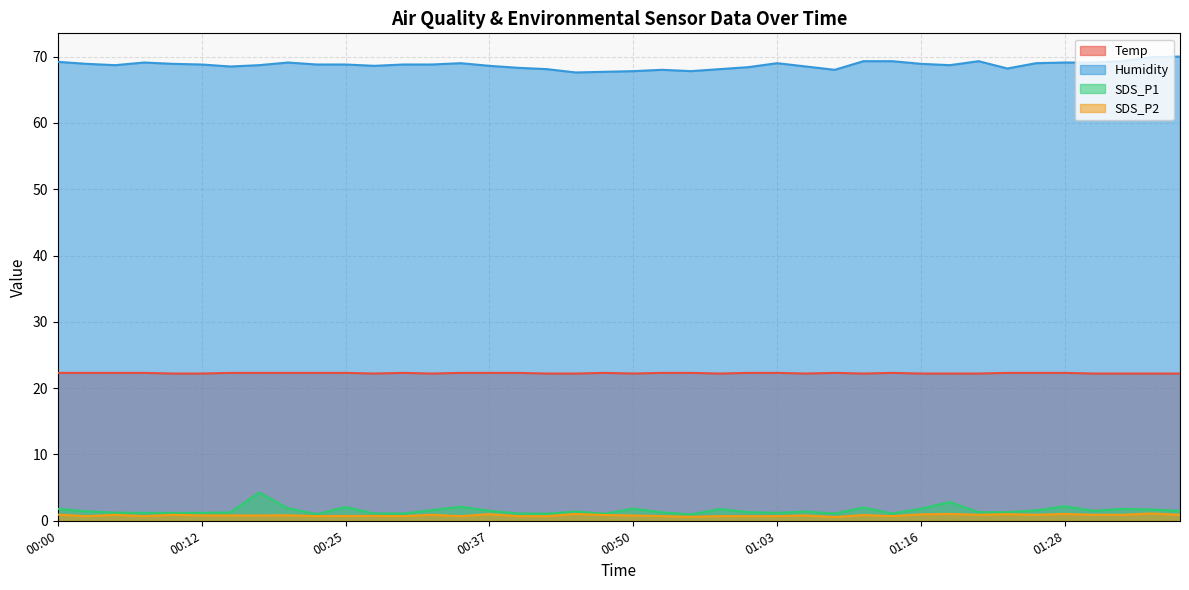

True or false: SDS_P2 and SDS_P1 cross at least once.

False